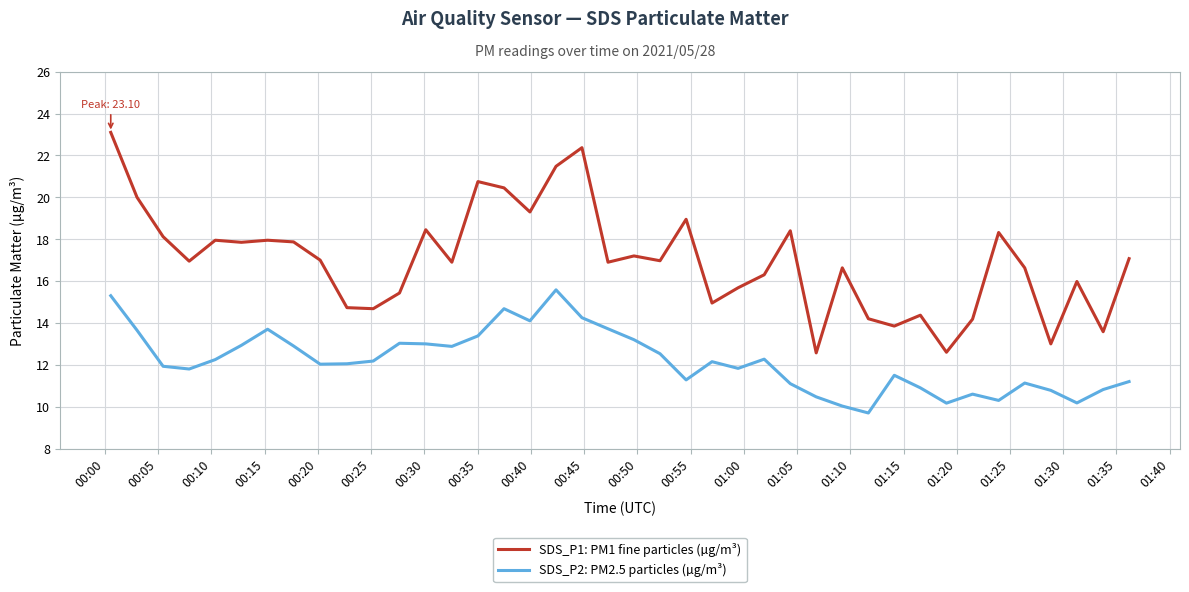

Rank the series by their average value, from highest to lowest.

SDS_P1: PM1 fine particles (µg/m³), SDS_P2: PM2.5 particles (µg/m³)